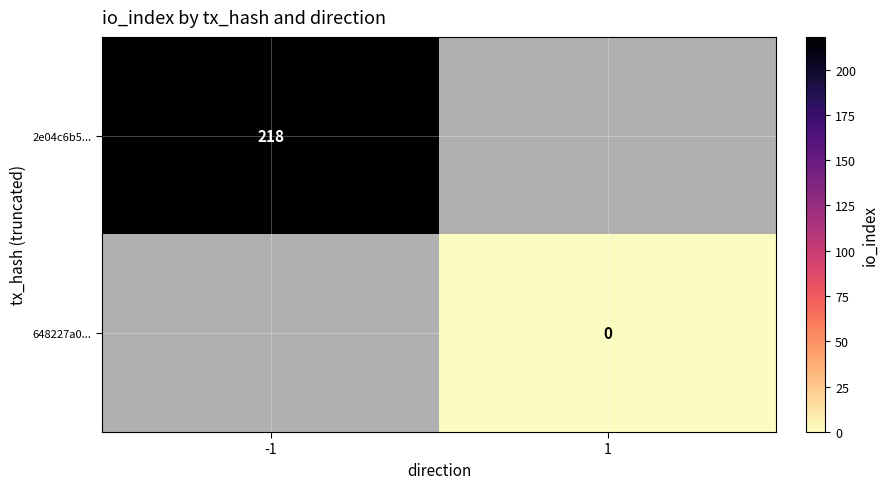

The 2e04c6b5... series shows 91 at -1. True or false?

False